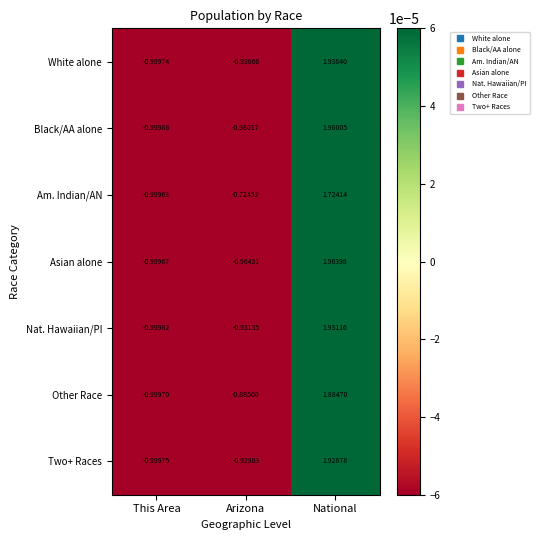

At which label does Nat. Hawaiian/PI reach its peak?

National